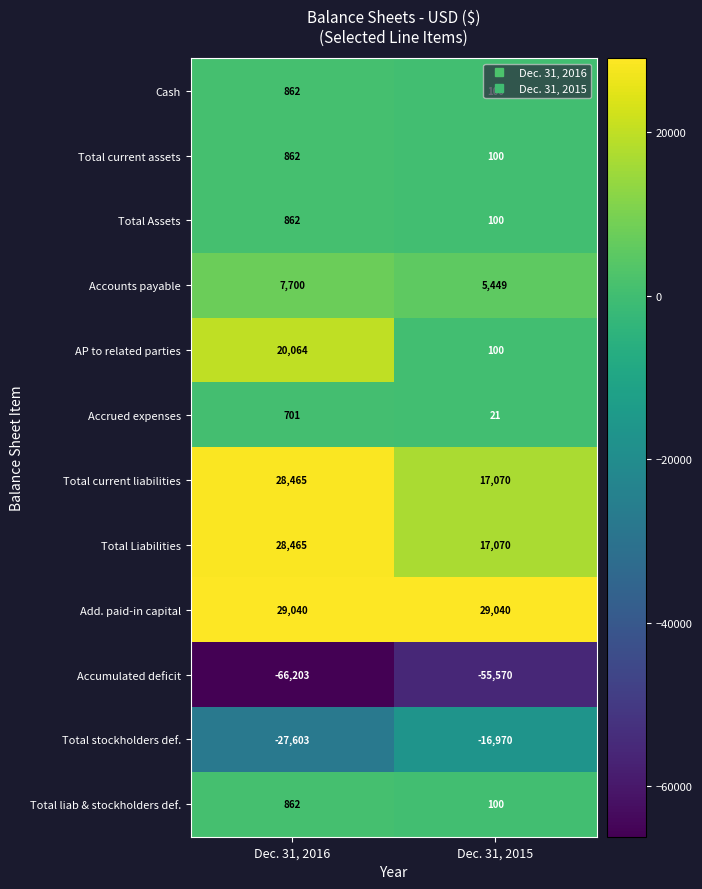

At which category is the sum across all series the highest?

Dec. 31, 2016